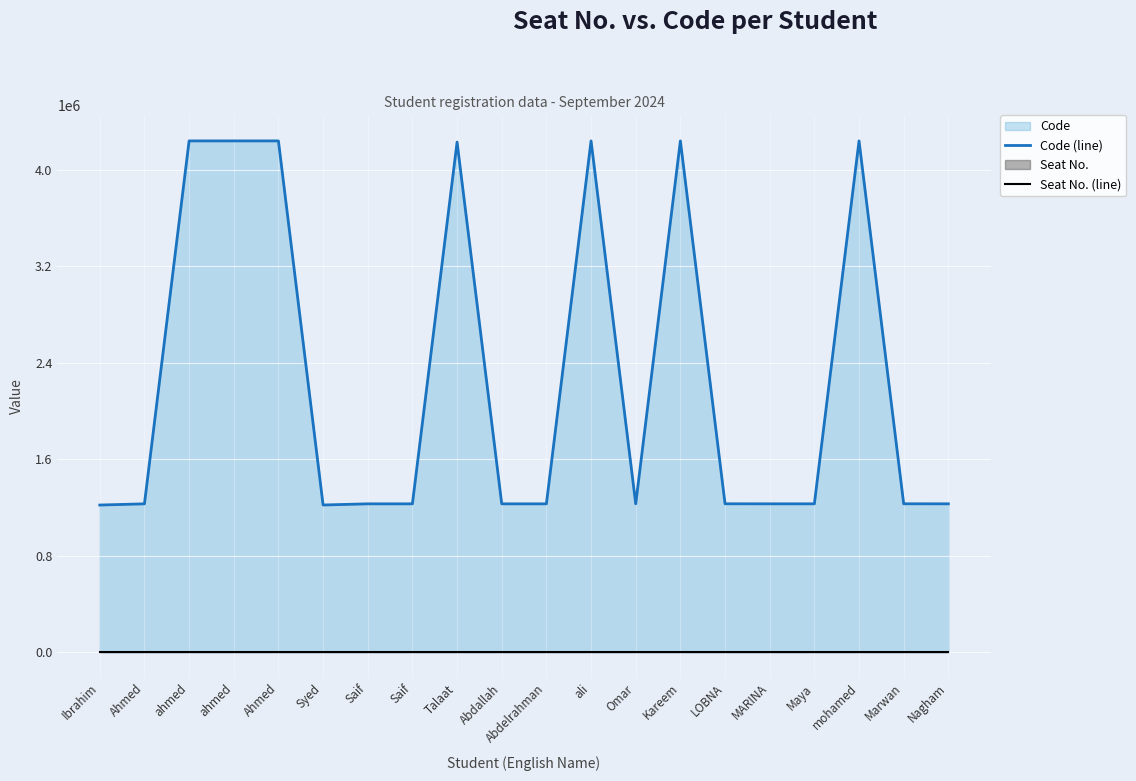

Which label corresponds to the largest value in the chart?

Ahmed